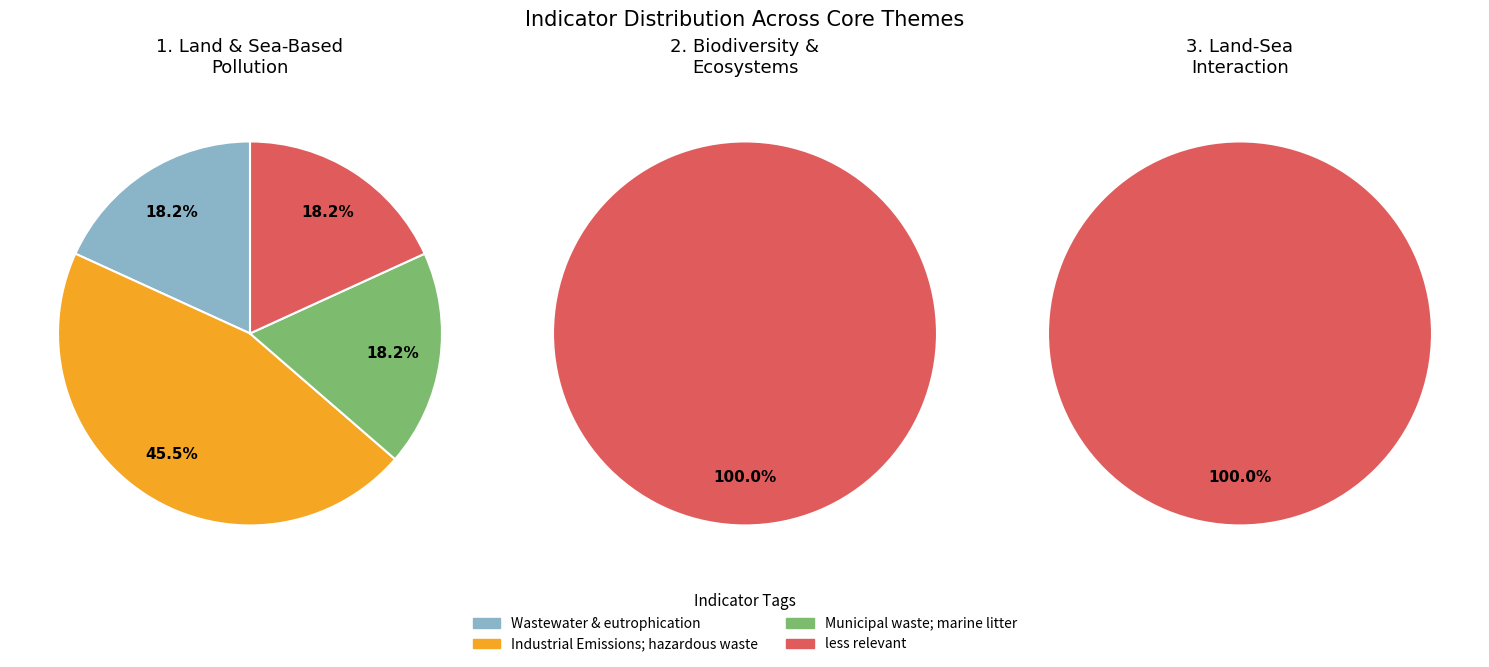

Does Municipal waste; marine litter represent more than half of the total?

No